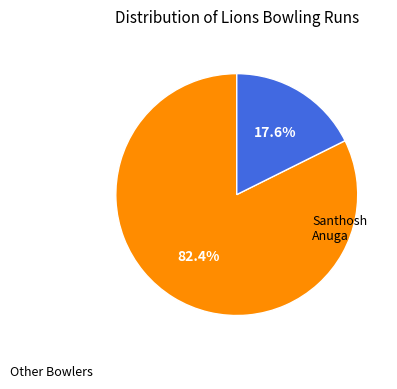

Is there any slice that represents more than half of the pie?

Yes